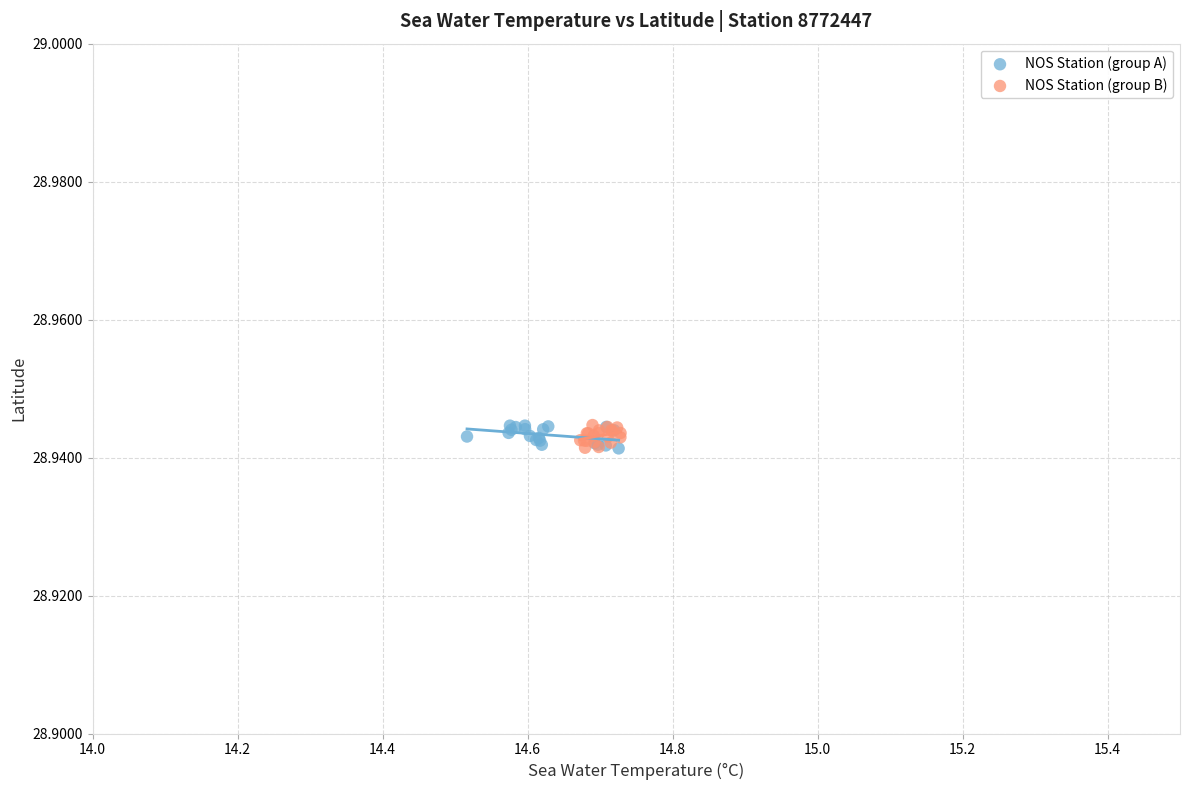

What are all the series names shown in the legend?

NOS Station (group A), NOS Station (group B)